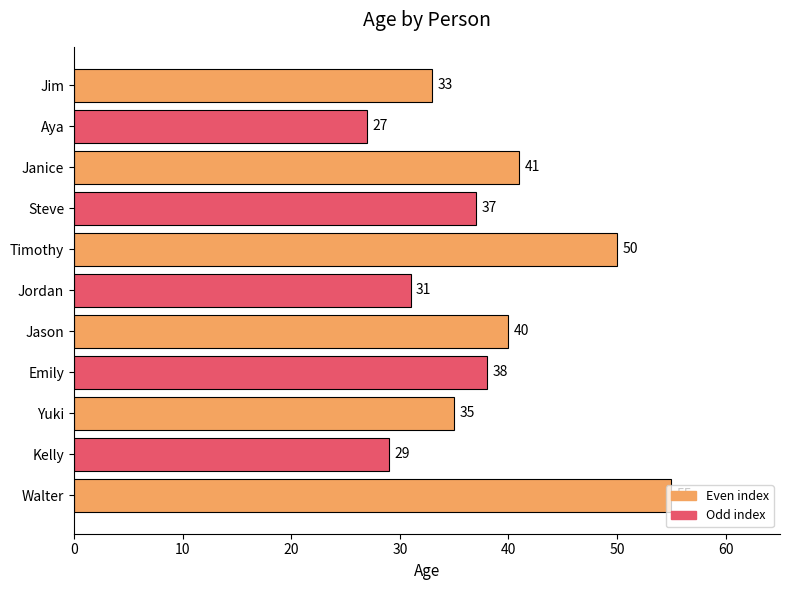

What is the sum of all values?

416